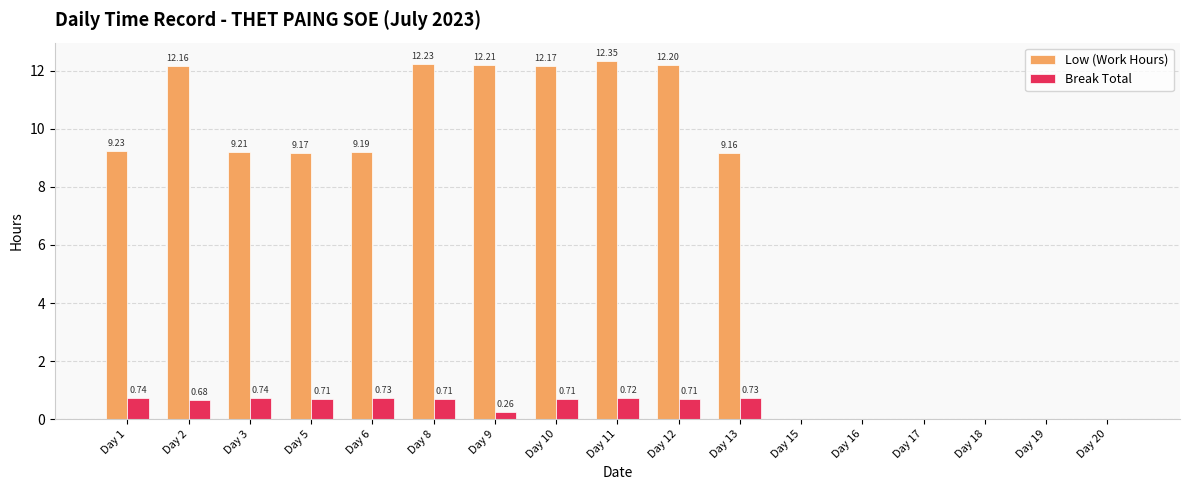

What is the total value across all series at Day 2?

12.8